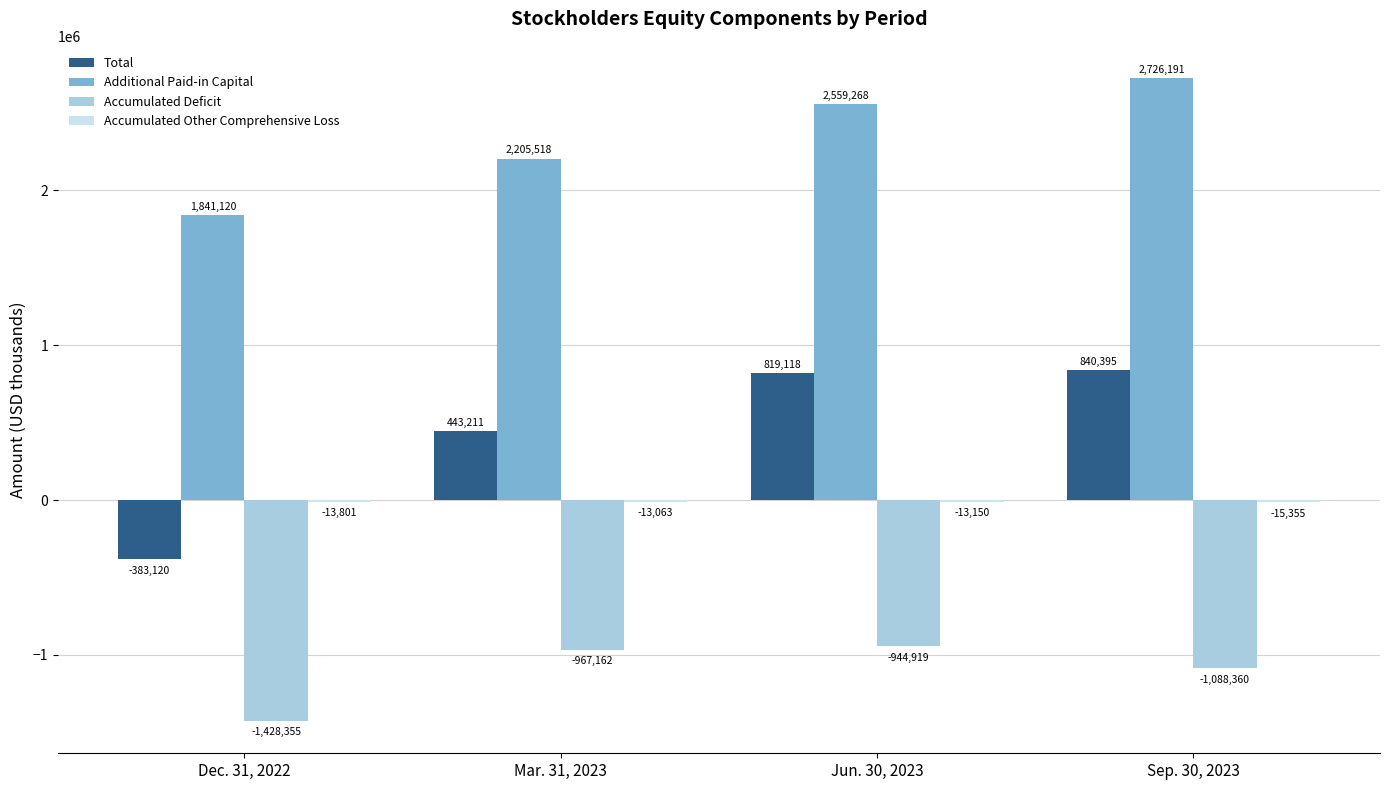

The value of Accumulated Deficit at Mar. 31, 2023 is -1616997. True or false?

False